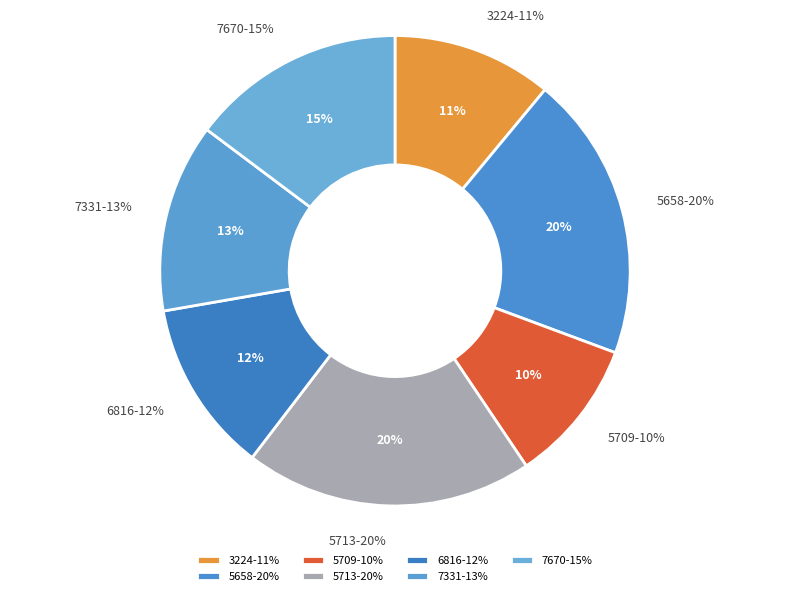

Rank the categories by value from lowest to highest.

5709, 3224, 6816, 7331, 7670, 5658, 5713